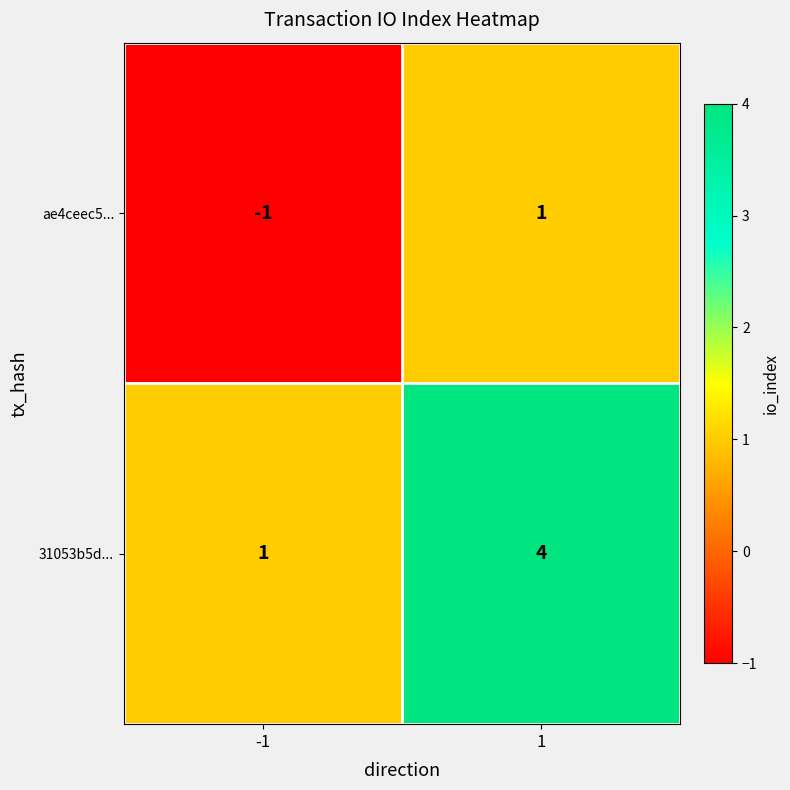

How many series are shown in this chart?

2